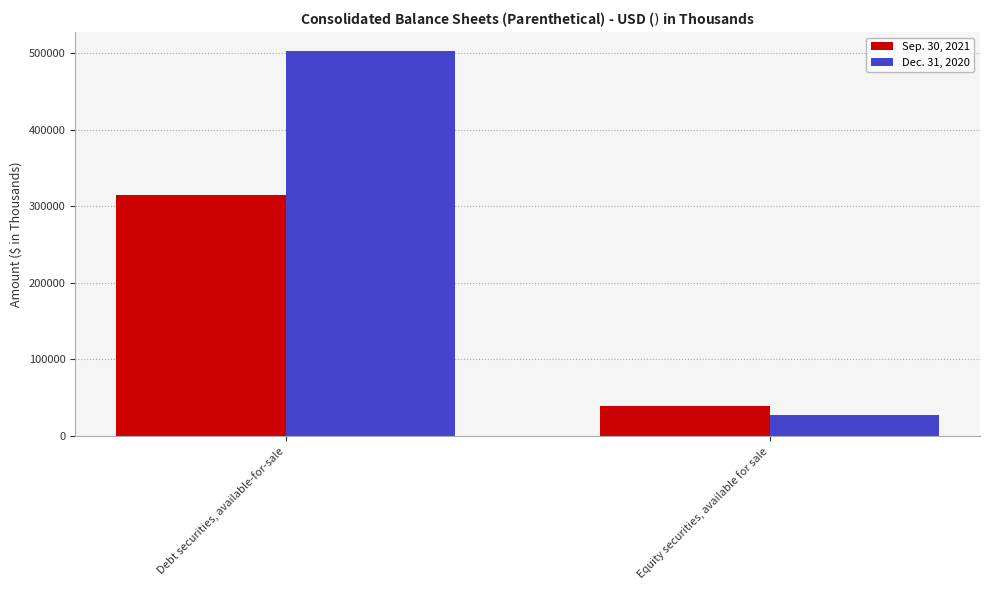

What is the sum of all Sep. 30, 2021 values?

354158